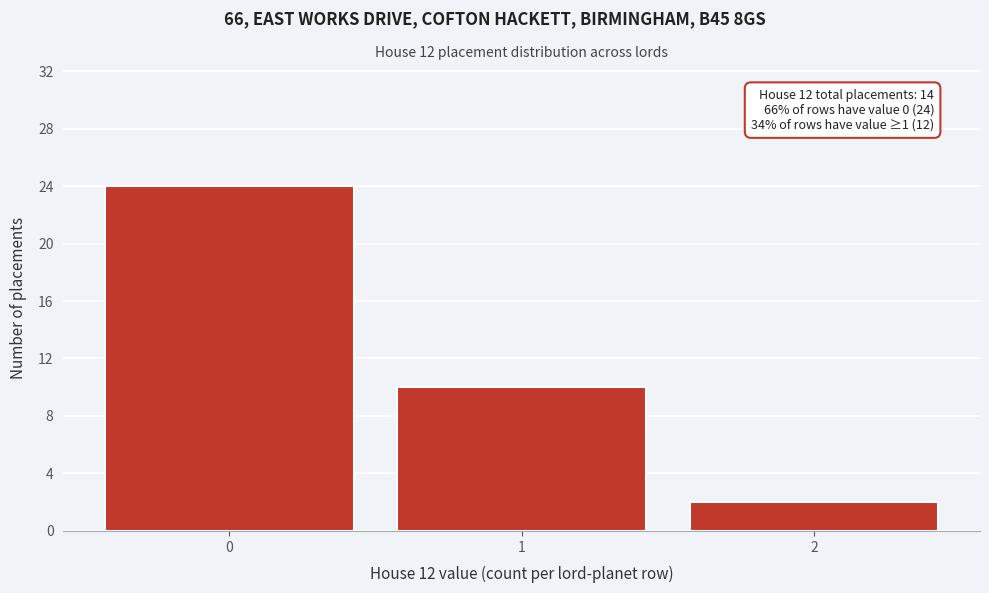

Reading right to left, extract all data points from this chart.

2=2	1=10	0=24